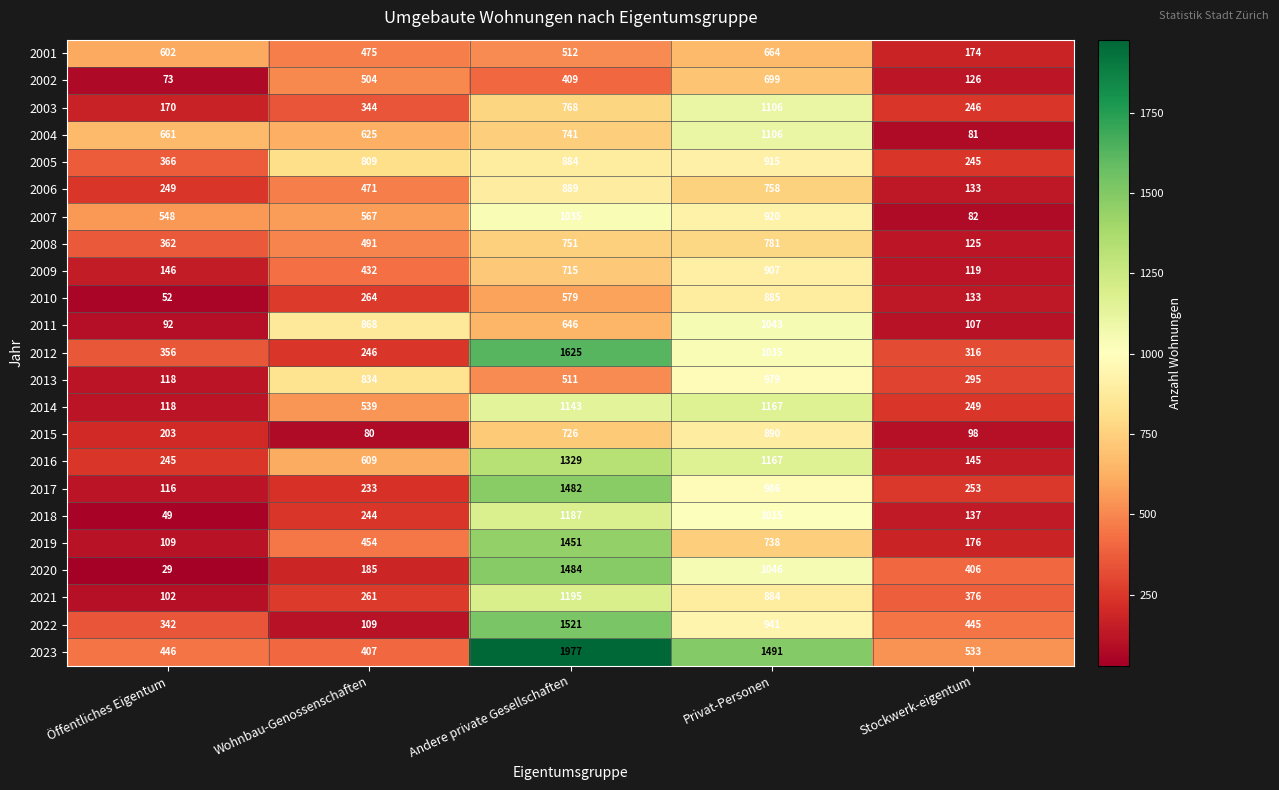

What is the sum of all 2017 values?

3070